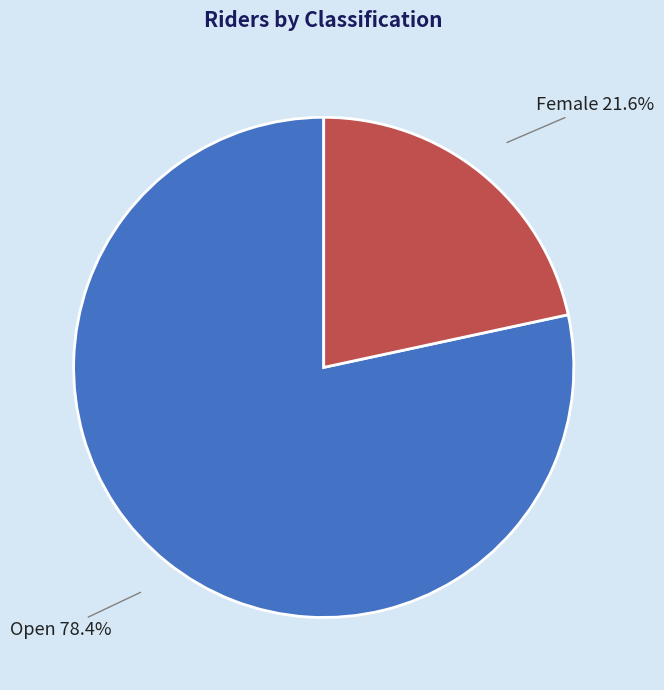

Which has a higher value, Female or Open?

Open